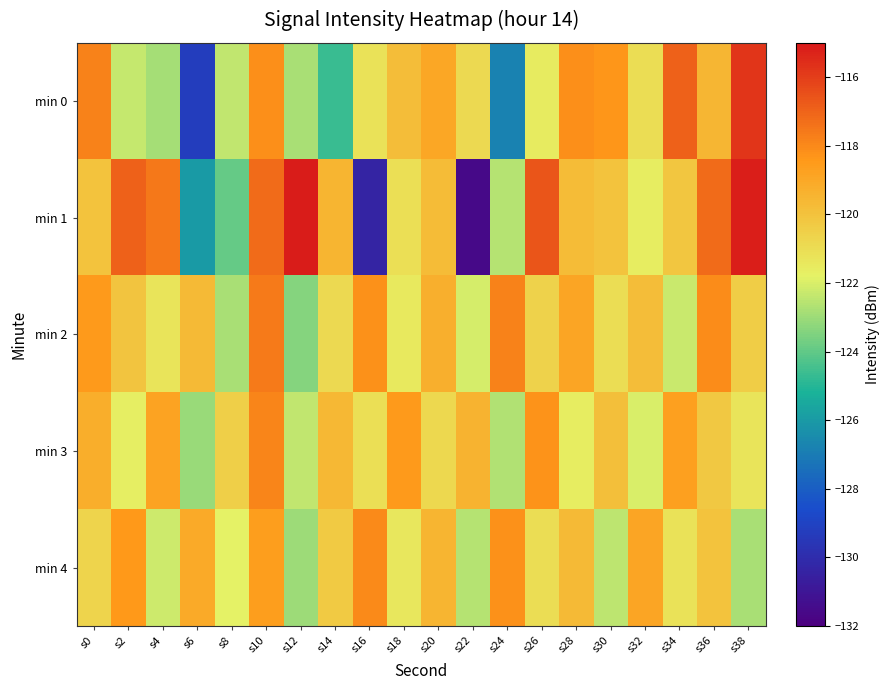

What is the total value across all series at s30?

-601.7